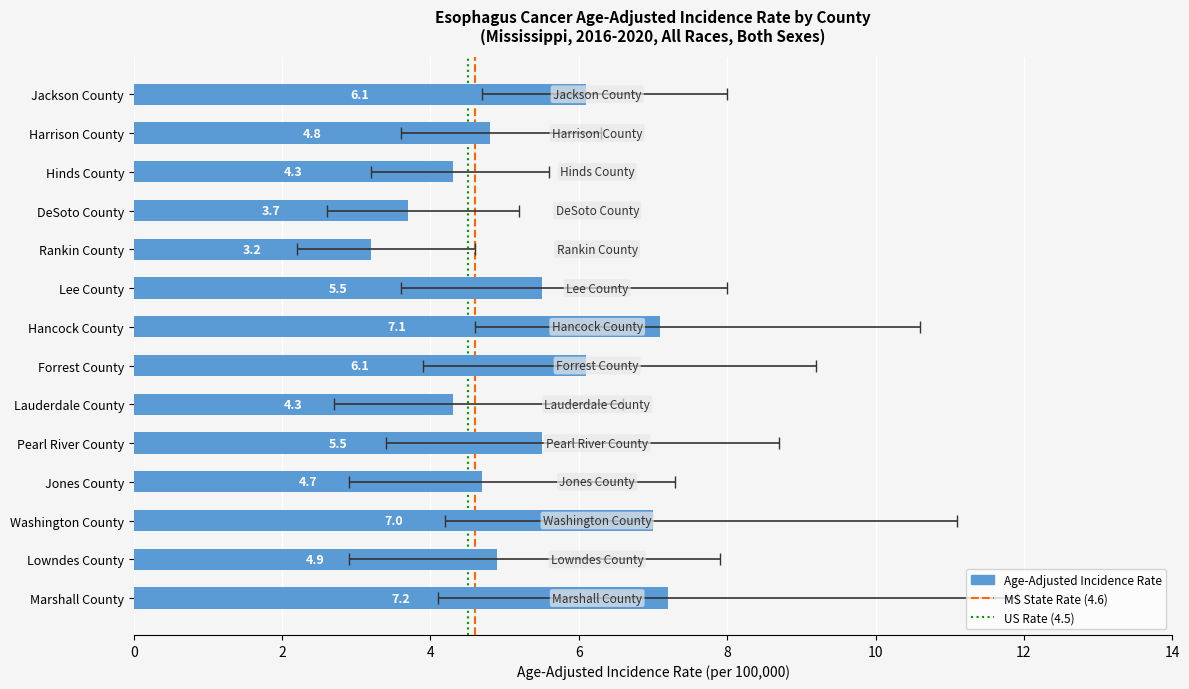

Is it true that Age-Adjusted Incidence Rate equals 2.8 at Hinds County?

False